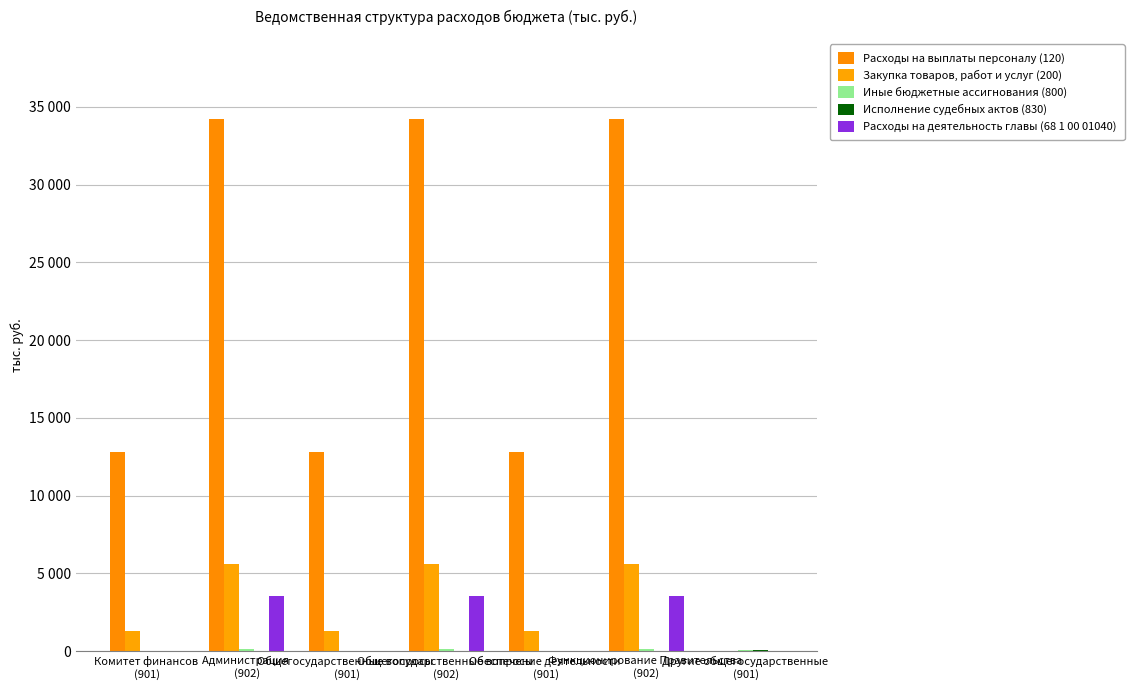

Are the bars grouped side by side (vs. stacked)?

Yes